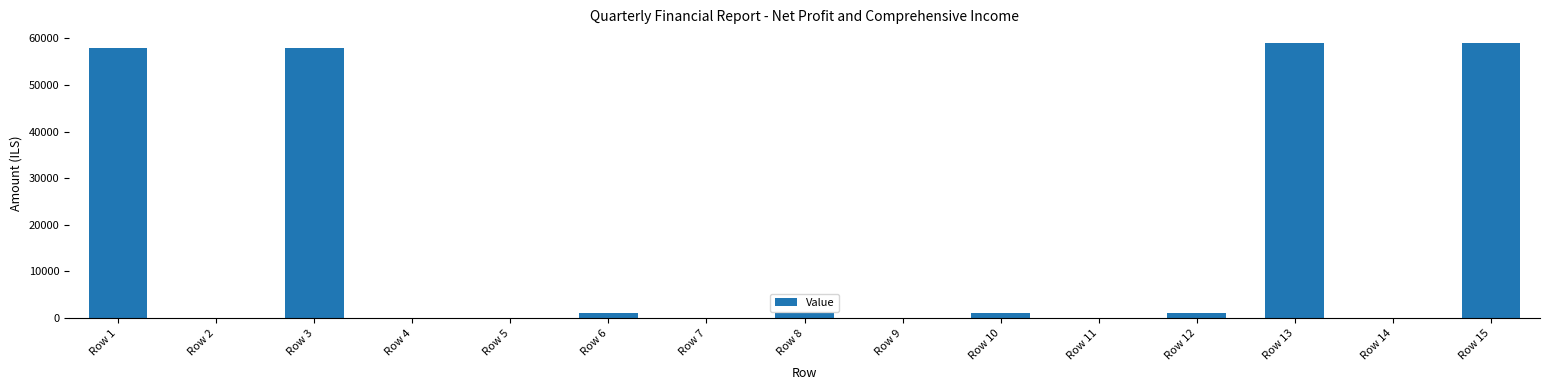

Count the number of data series in this chart.

1